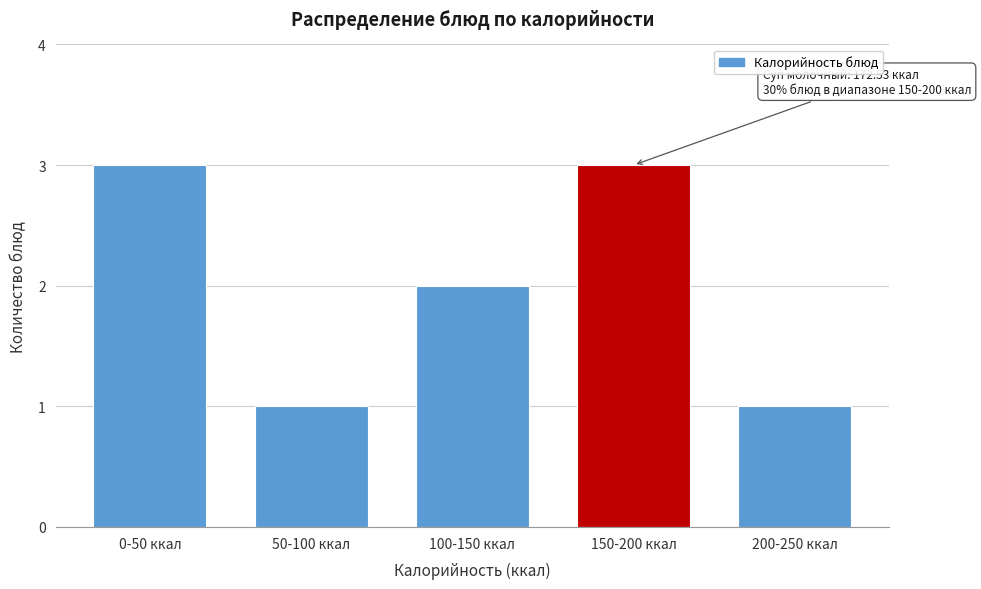

Reading left to right, what are all the values shown in this chart?

0-50 ккал=3	50-100 ккал=1	100-150 ккал=2	150-200 ккал=3	200-250 ккал=1